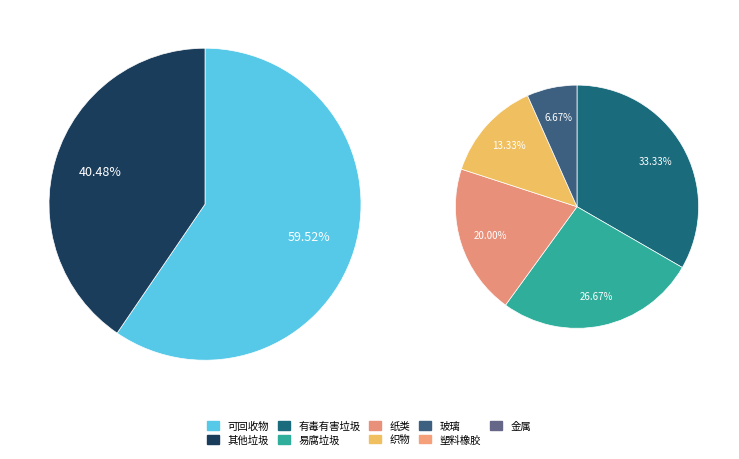

Does 3670144 account for over 50% of the chart?

No